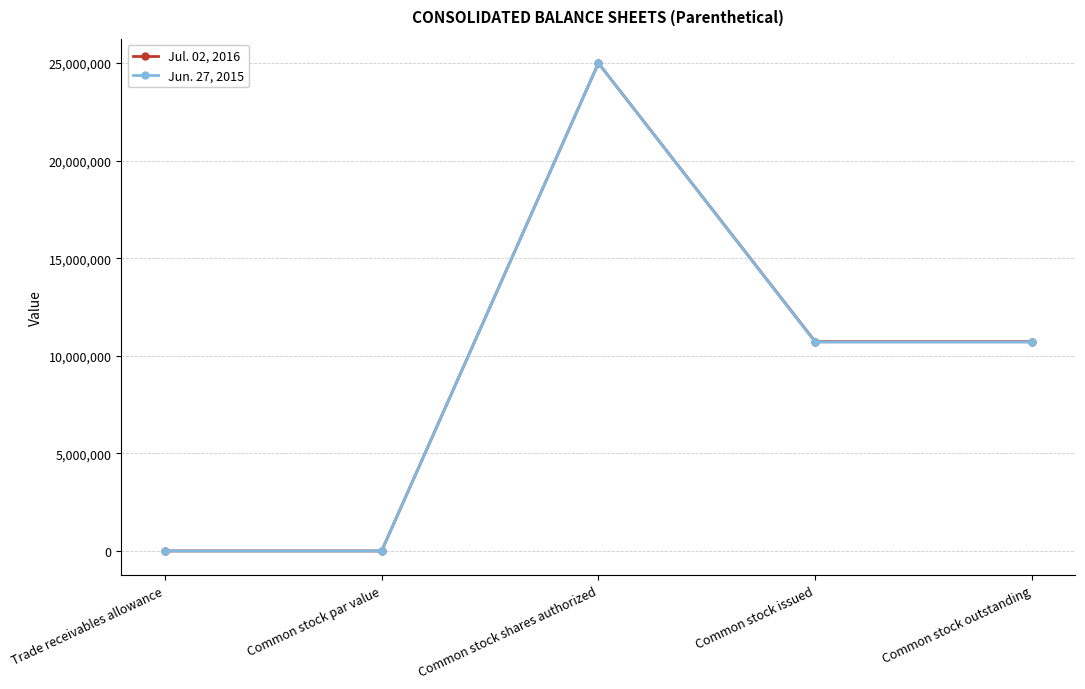

What position from the left is Trade receivables allowance?

1